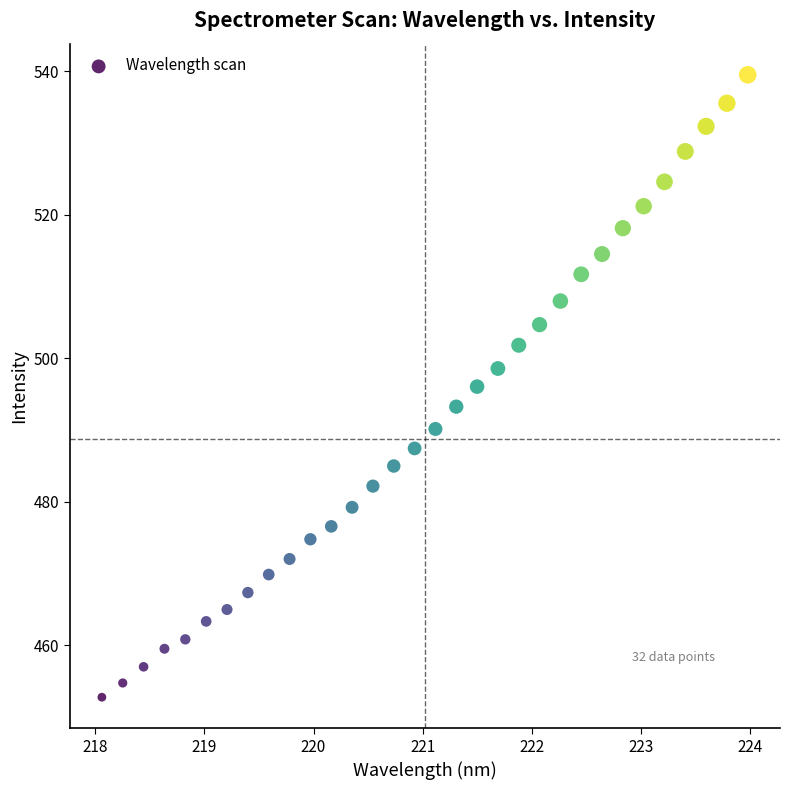

What is the range of X values (max minus min)?

5.9